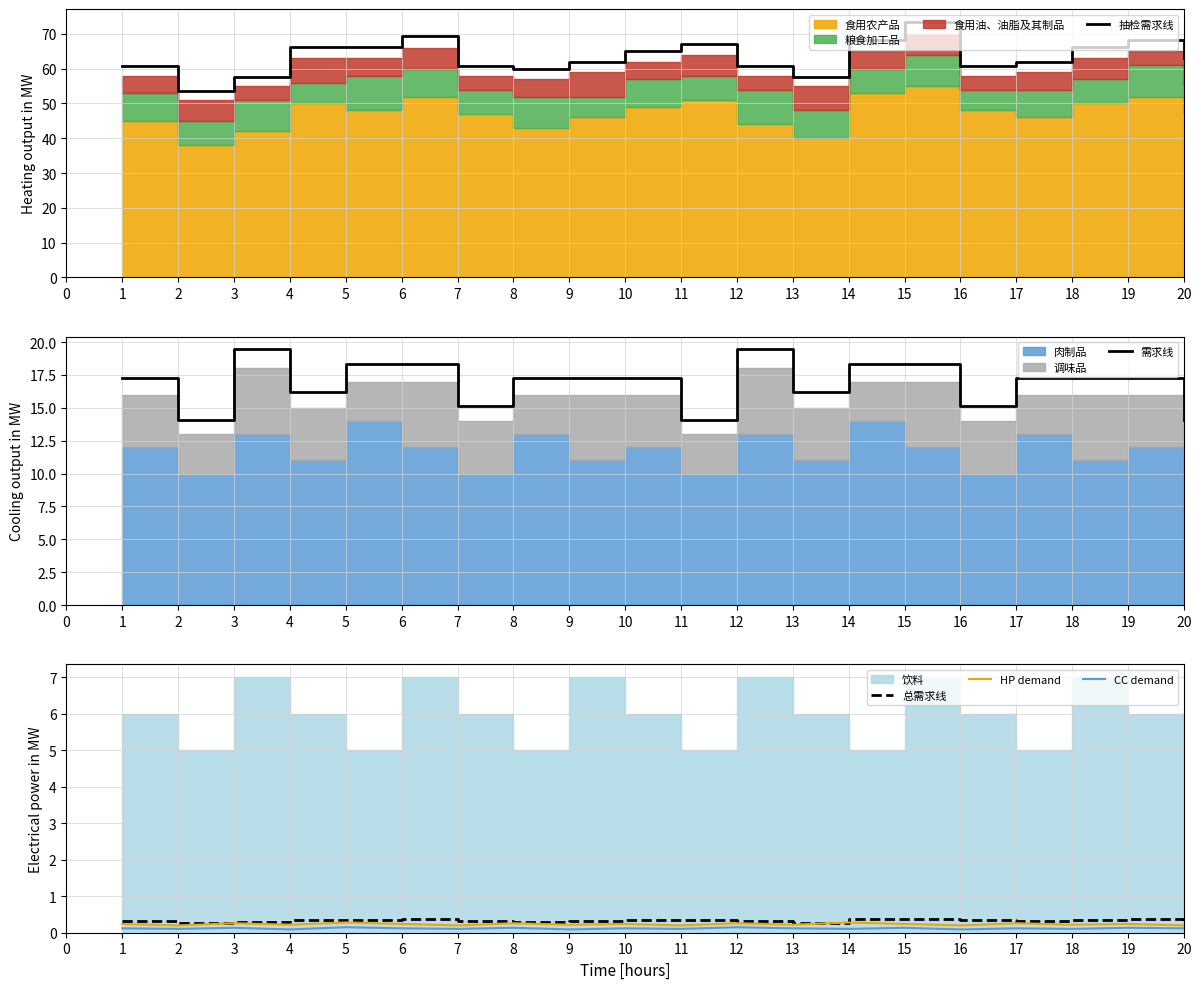

The 需求线 series shows 21.6 at 10. True or false?

False